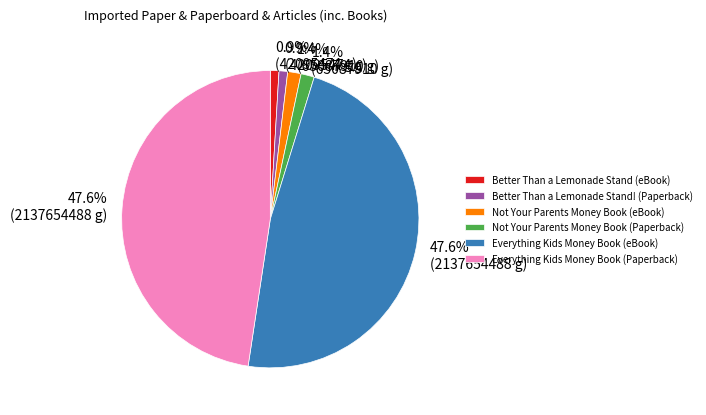

Approximately how many times larger is the value at Better Than a Lemonade Stand! (Paperback) compared to Not Your Parents Money Book (Paperback)?

0.6